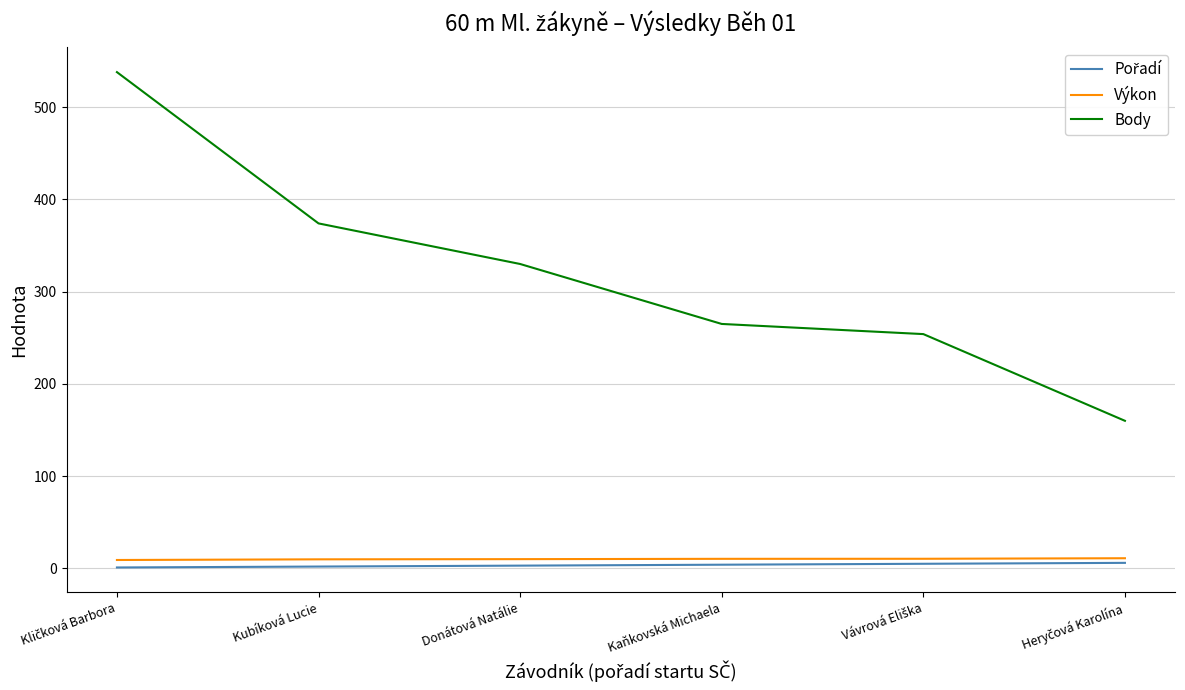

Which series has the largest range (max minus min)?

Body